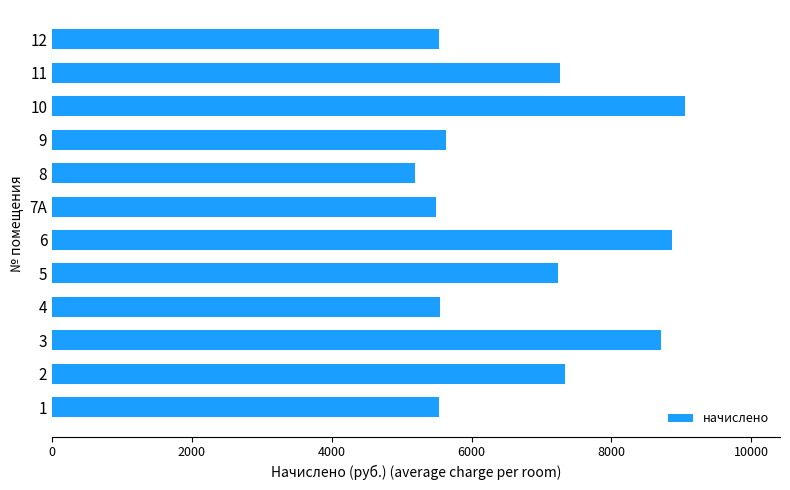

Is it true that the value at 3 is 1880.4?

False